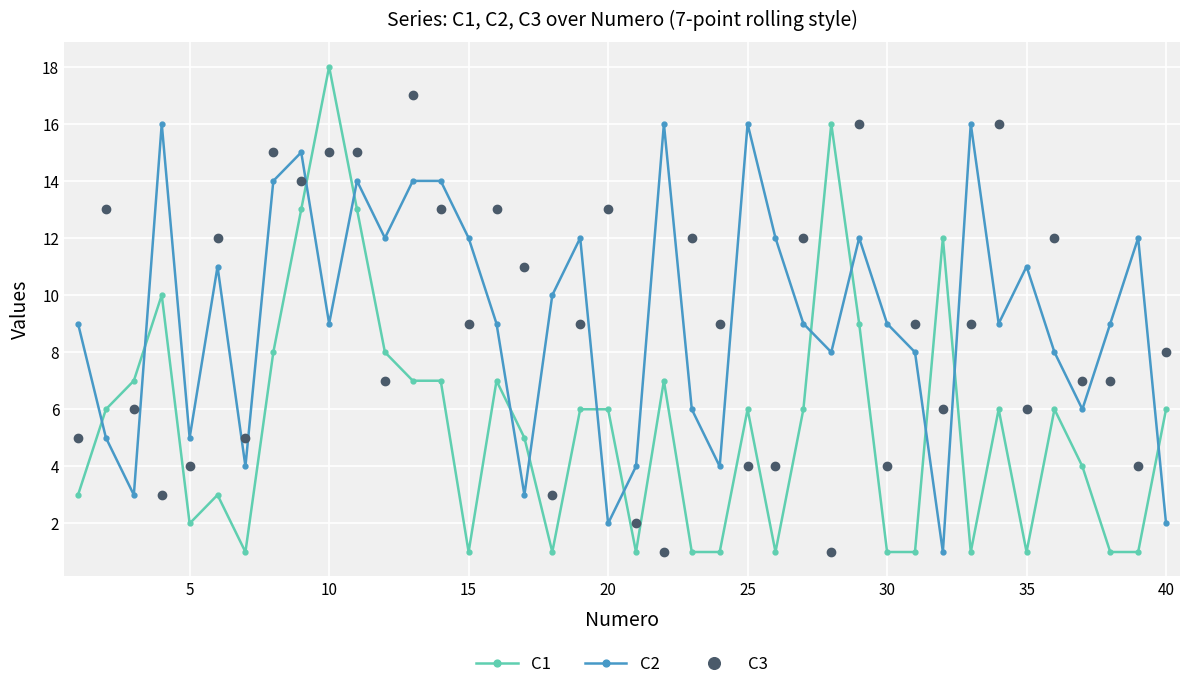

True or false: C3 has more than 0 points higher than both neighbors.

True